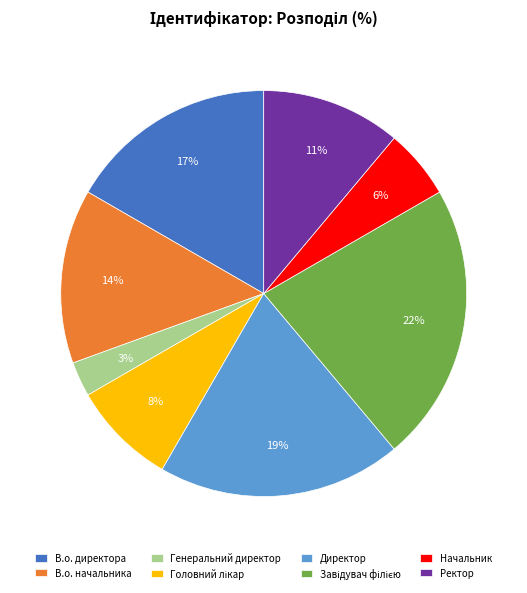

Is Директор the majority of the pie?

No